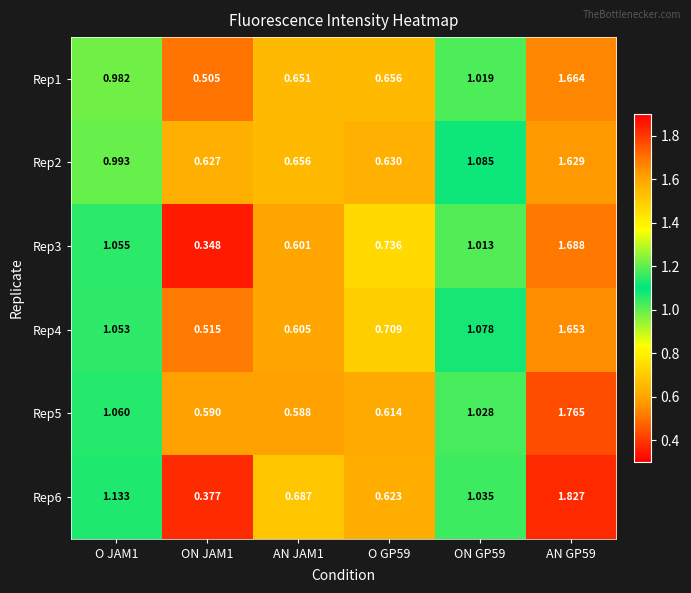

Is the value of Rep2 at AN JAM1 greater than the value of Rep5 at ON JAM1?

Yes